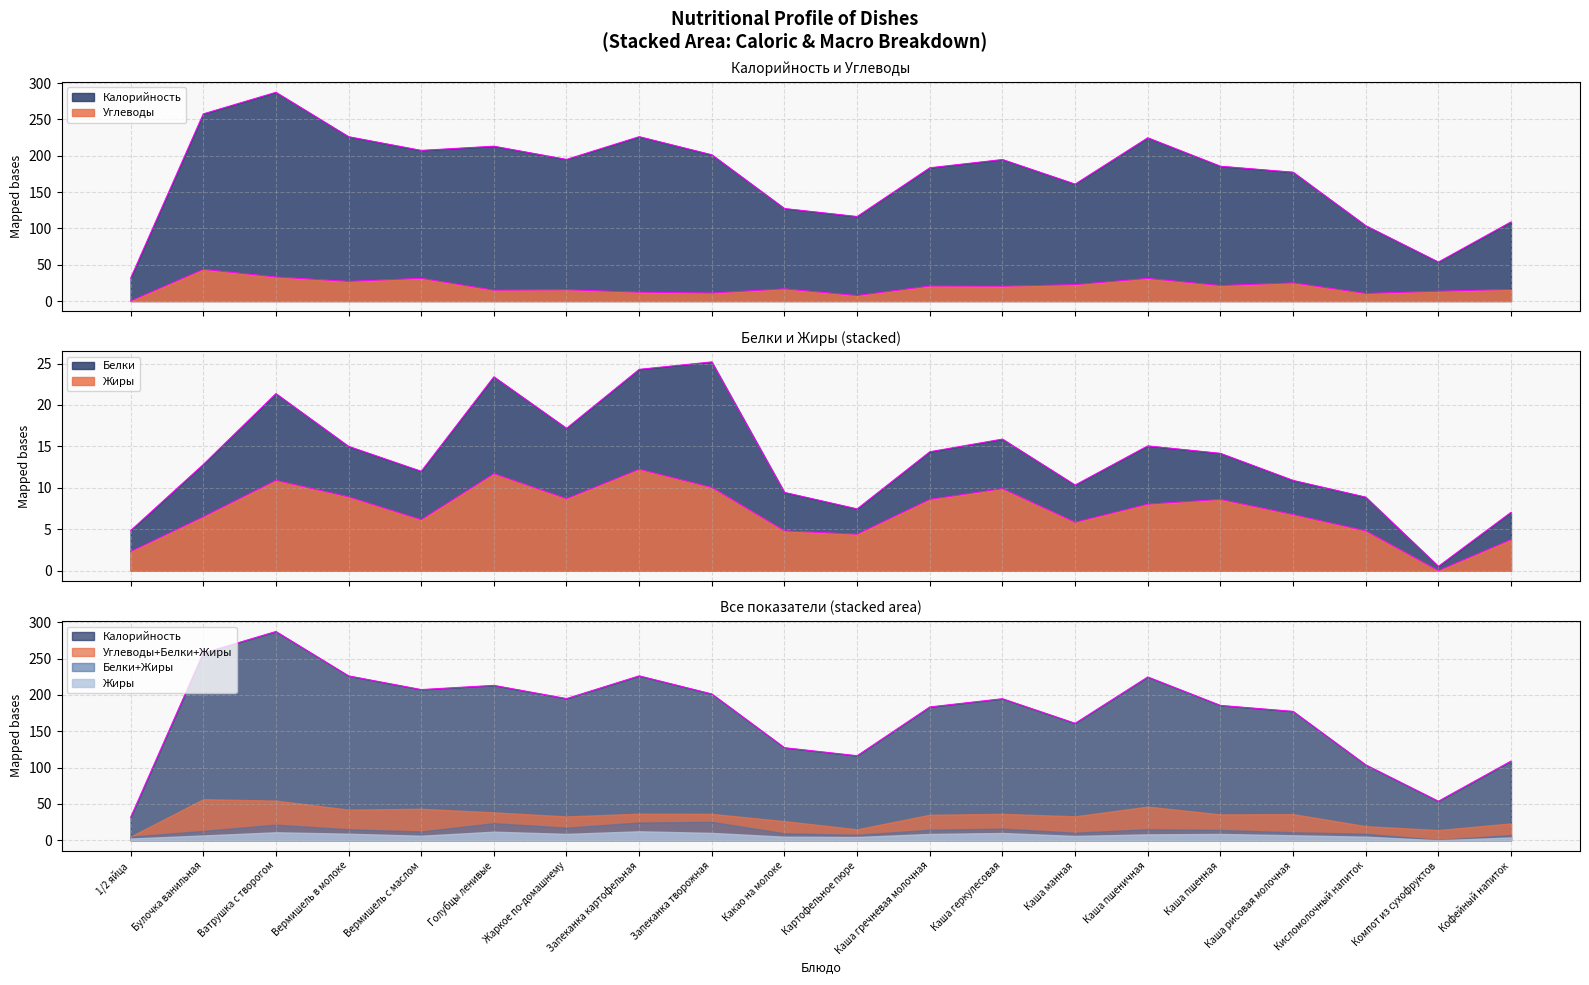

Is the value of Углеводы at Кофейный напиток greater than the value of Калорийность at Какао на молоке?

No